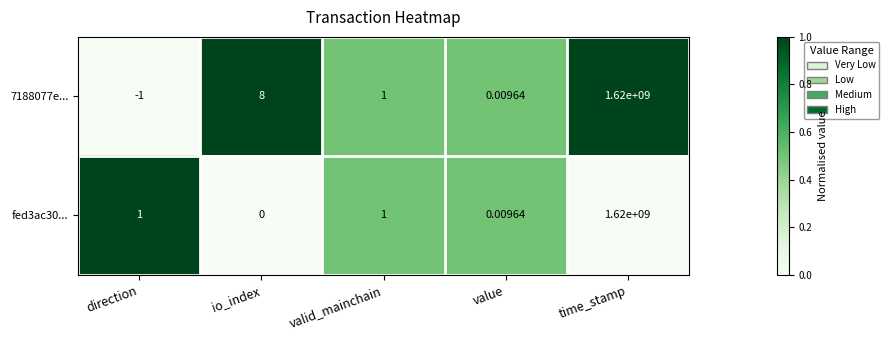

At which label does fed3ac30... reach its peak?

time_stamp